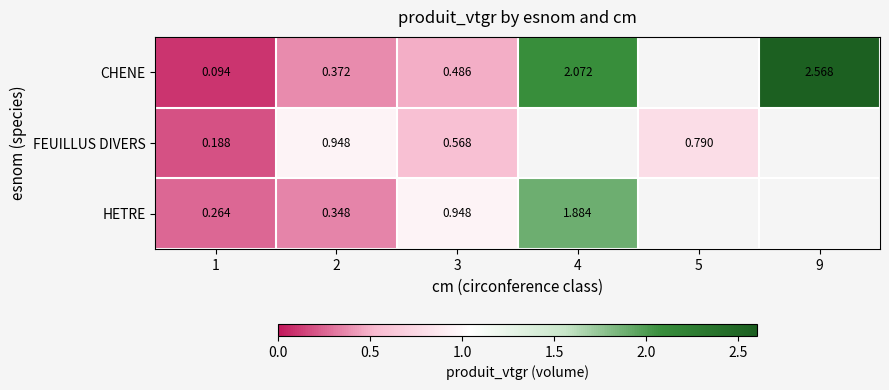

Rank the series at 3 from highest to lowest value.

HETRE, FEUILLUS DIVERS, CHENE